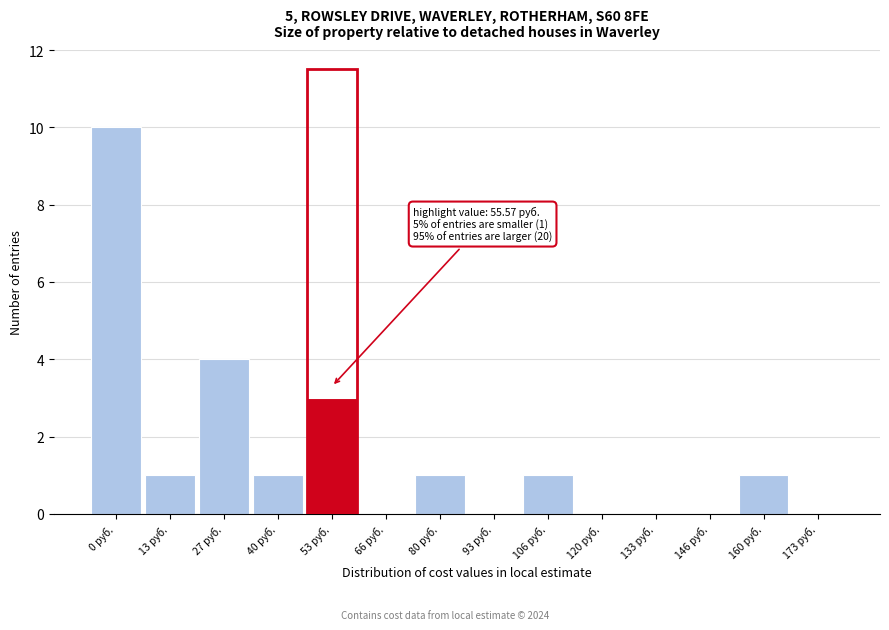

Reading left to right, list all the values displayed in this chart.

0 руб.=10	13 руб.=1	27 руб.=4	40 руб.=1	53 руб.=3	66 руб.=0	80 руб.=1	93 руб.=0	106 руб.=1	120 руб.=0	133 руб.=0	146 руб.=0	160 руб.=1	173 руб.=0